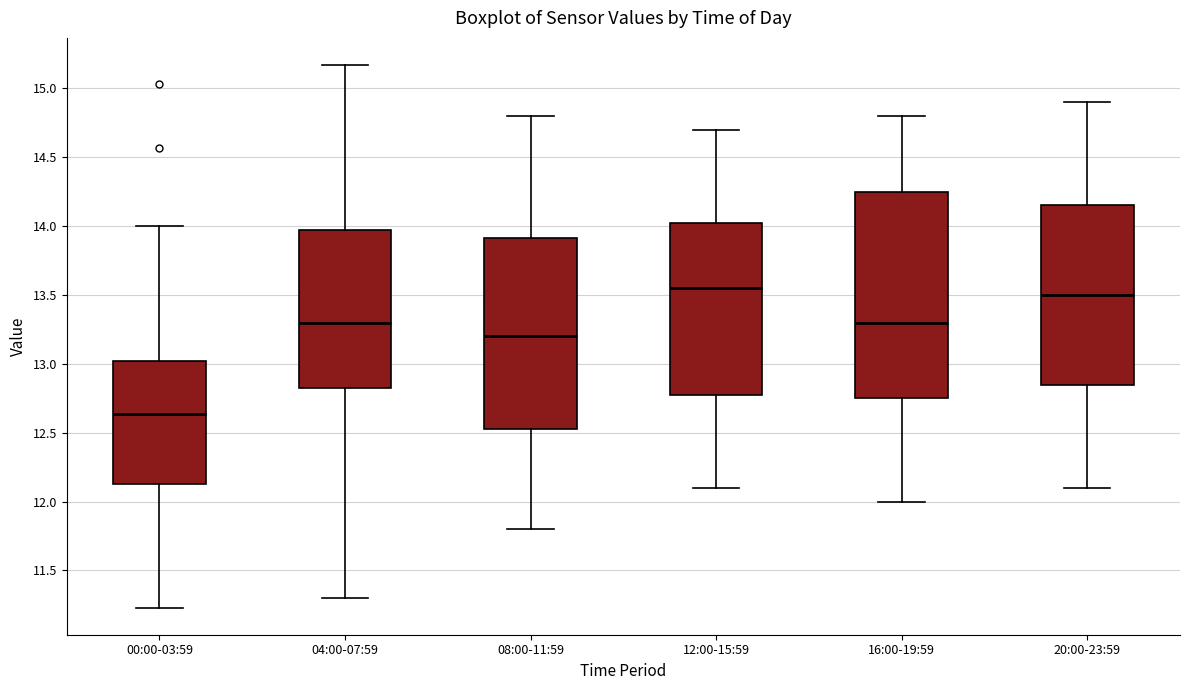

Reading left to right, transcribe this box plot: for each box, give where its median line is, the range the box spans, and where its two whiskers end, as read against the y-axis. The values are not printed on the chart, so give them approximately, as read against the axis.

00:00-03:59: median 12.65, box 12.15 to 13.00, whiskers 11.25 to 14.00
04:00-07:59: median 13.30, box 12.80 to 14.00, whiskers 11.30 to 15.15
08:00-11:59: median 13.20, box 12.55 to 13.90, whiskers 11.80 to 14.80
12:00-15:59: median 13.55, box 12.80 to 14.05, whiskers 12.10 to 14.70
16:00-19:59: median 13.30, box 12.75 to 14.25, whiskers 12.00 to 14.80
20:00-23:59: median 13.50, box 12.85 to 14.15, whiskers 12.10 to 14.90